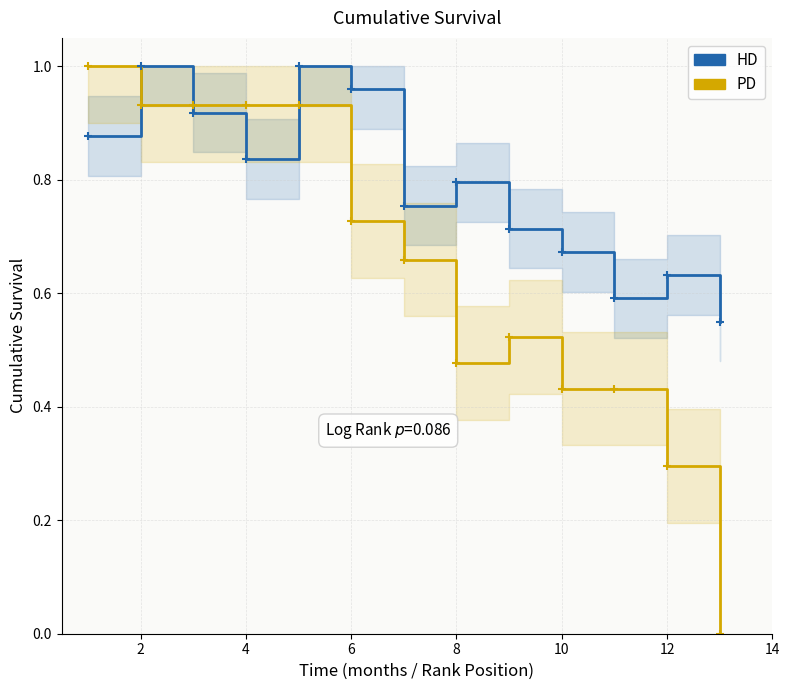

What is the approximate value of PD (Celkovo bodov) at 2?

0.9